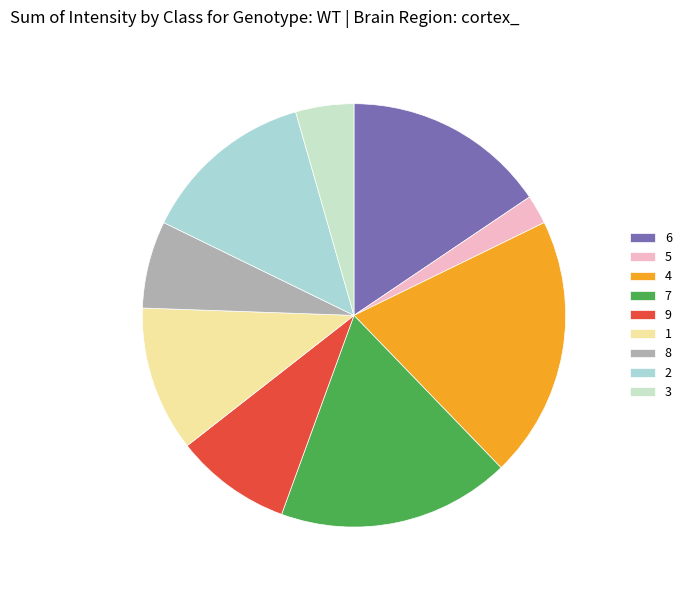

To the nearest percent, what is the difference between the largest and smallest slice percentages?

18%